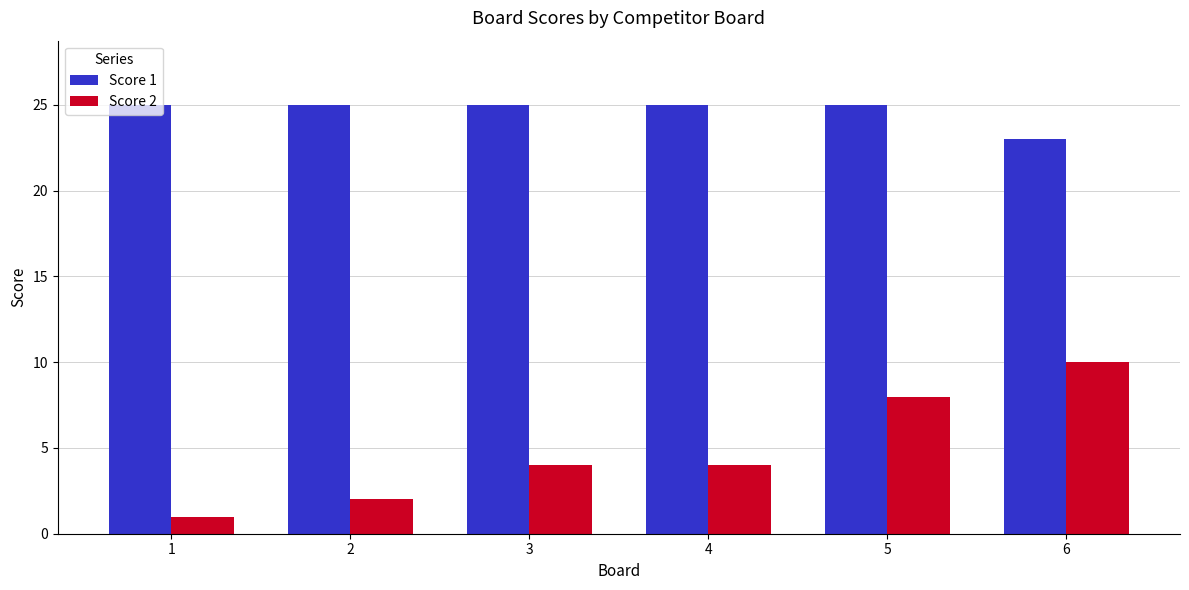

Which label corresponds to the smallest value in the chart?

1